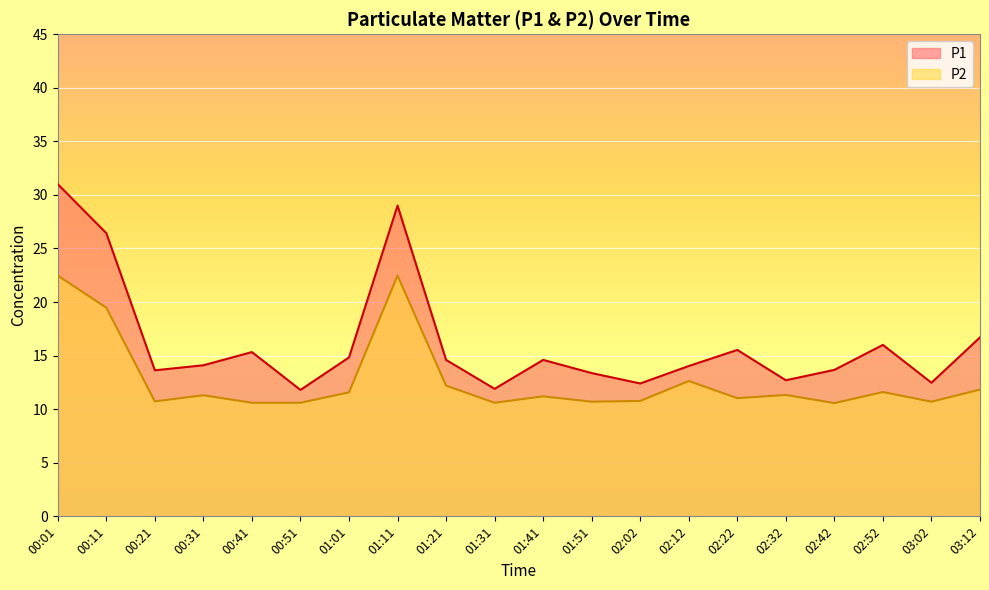

True or false: P1 and P2 intersect in this chart.

False